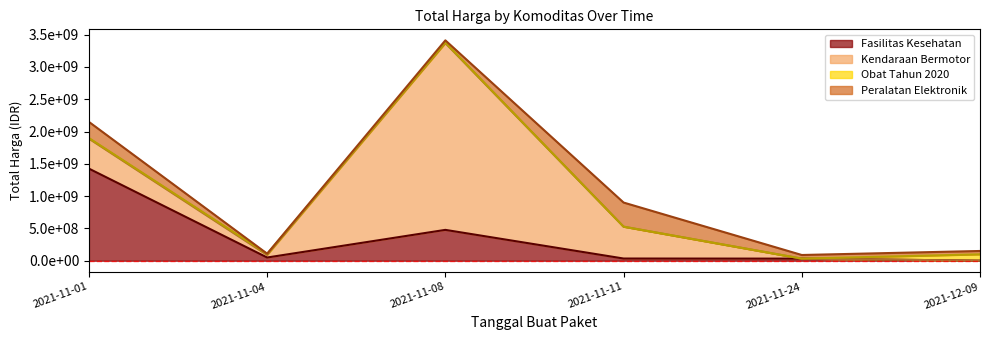

Reading right to left, list all the values displayed in this chart.

Fasilitas Kesehatan: 577875	32441200	34000000	477600000	49730040	1425867900
Kendaraan Bermotor: 0	0	493000000	2892122000	39440000	464002100
Obat Tahun 2020: 98772570	78000	333600	7401240	15513960	9180000
Peralatan Elektronik: 51601000	56152800	373404000	34292000	4350000	250350000